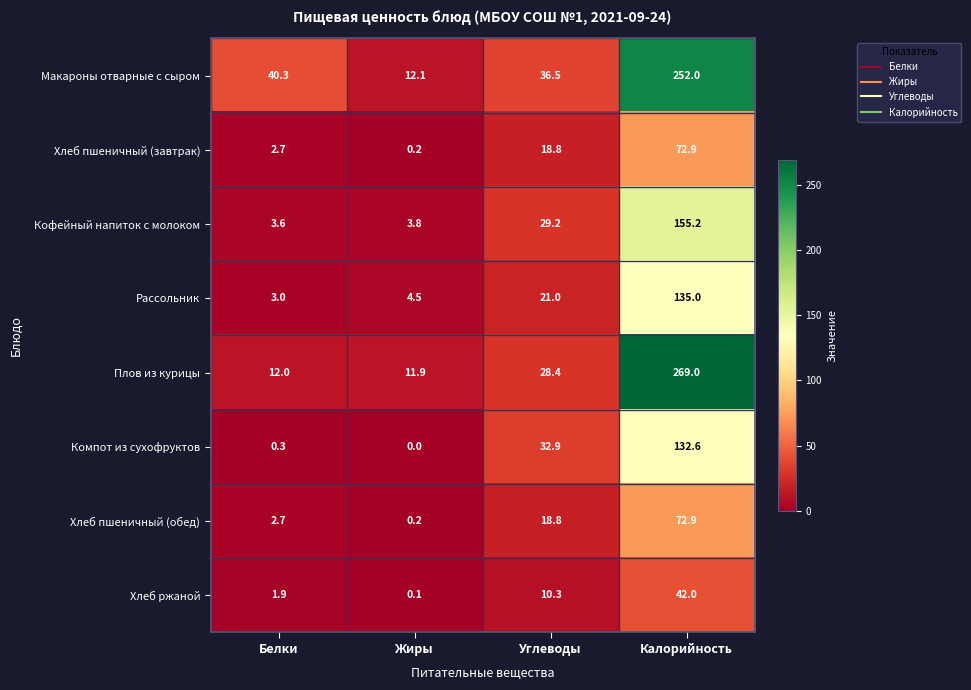

Which category has the highest value across all series?

Калорийность